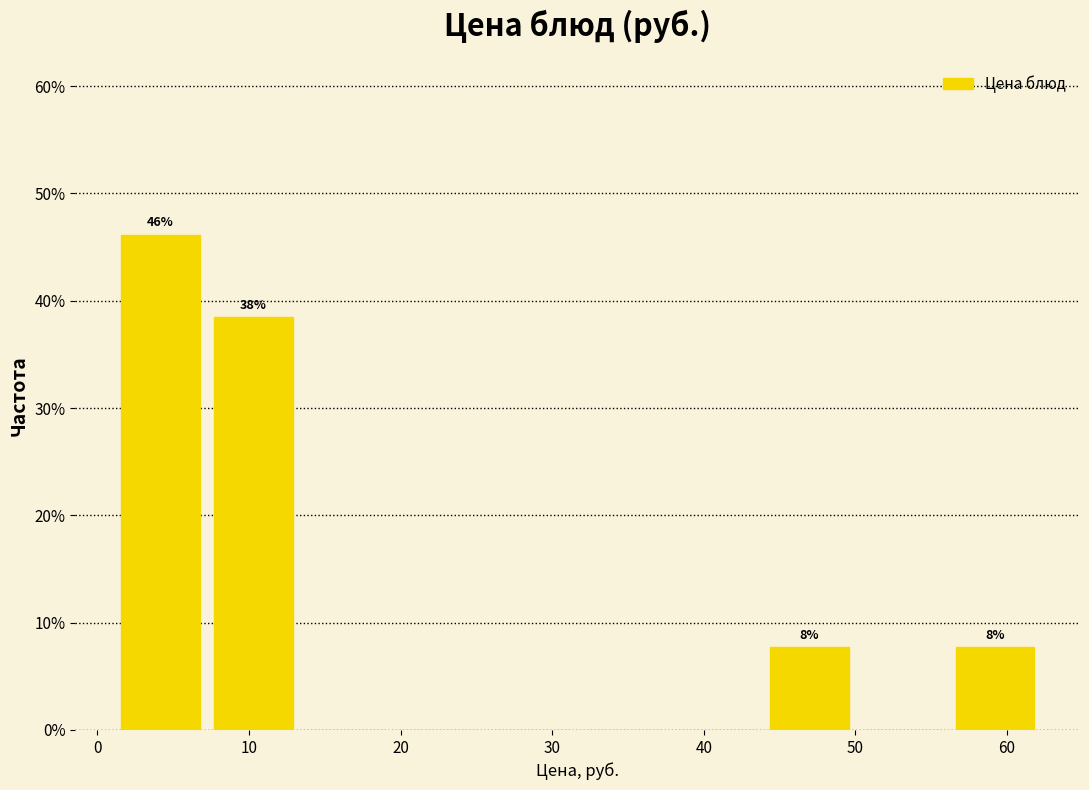

Over which range of the x-axis is the bar tallest?

1 to 7